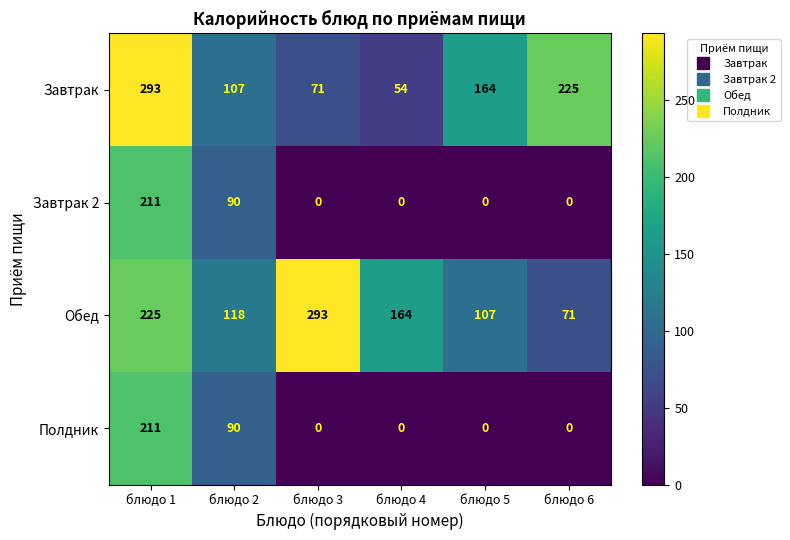

At how many categories does at least one series exceed 204?

3